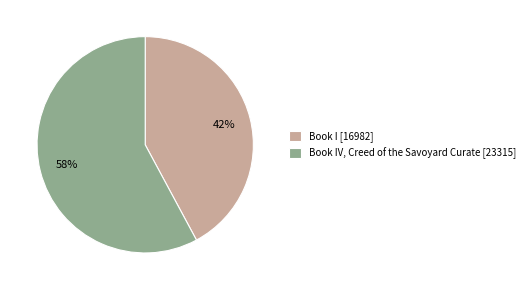

Which slice is the largest?

Book IV, Creed of the Savoyard Curate [23315]